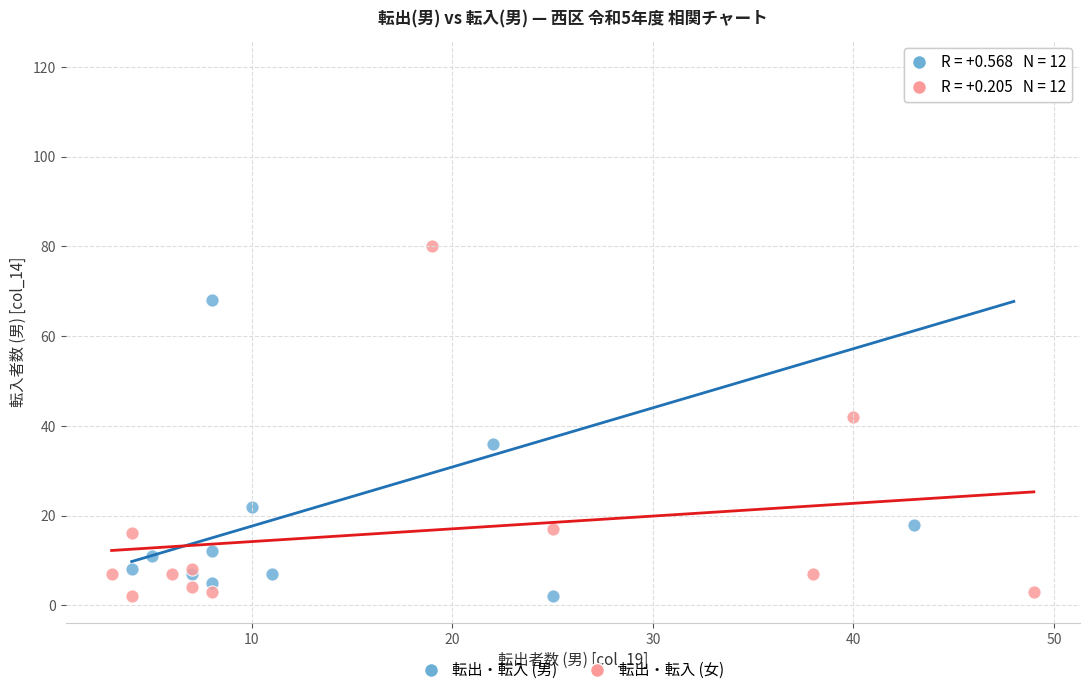

Which series has the largest Y range (max minus min)?

転出・転入 (男)